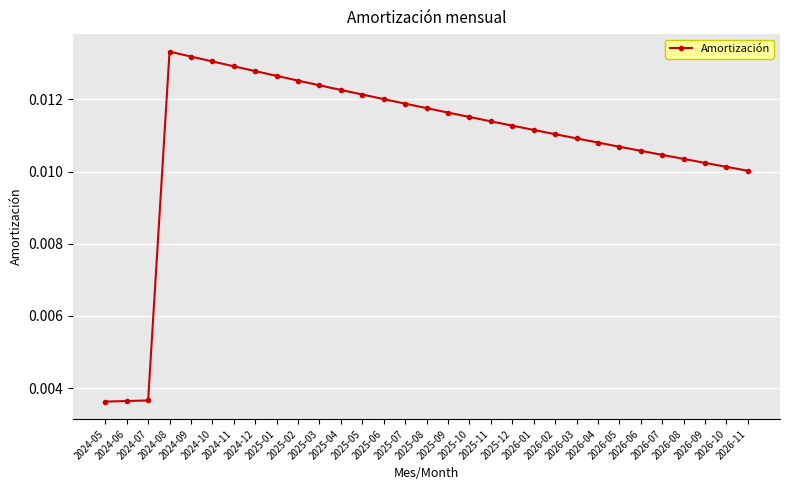

What is the sum of all values?

0.3